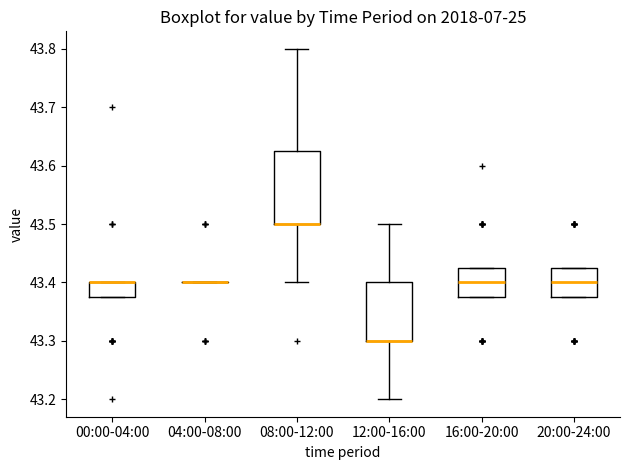

Reading left to right, transcribe this box plot: for each box, give where its median line is, the range the box spans, and where its two whiskers end, as read against the y-axis. The values are not printed on the chart, so give them approximately, as read against the axis.

00:00-04:00: median 43.40 (drawn on the box's upper edge), box 43.38 to 43.40, whiskers 43.38 to 43.40
04:00-08:00: box collapsed to a line at 43.40, whiskers 43.40 to 43.40
08:00-12:00: median 43.50 (drawn on the box's lower edge), box 43.50 to 43.63, whiskers 43.40 to 43.80
12:00-16:00: median 43.30 (drawn on the box's lower edge), box 43.30 to 43.40, whiskers 43.20 to 43.50
16:00-20:00: median 43.40, box 43.38 to 43.43, whiskers 43.38 to 43.43
20:00-24:00: median 43.40, box 43.38 to 43.43, whiskers 43.38 to 43.43